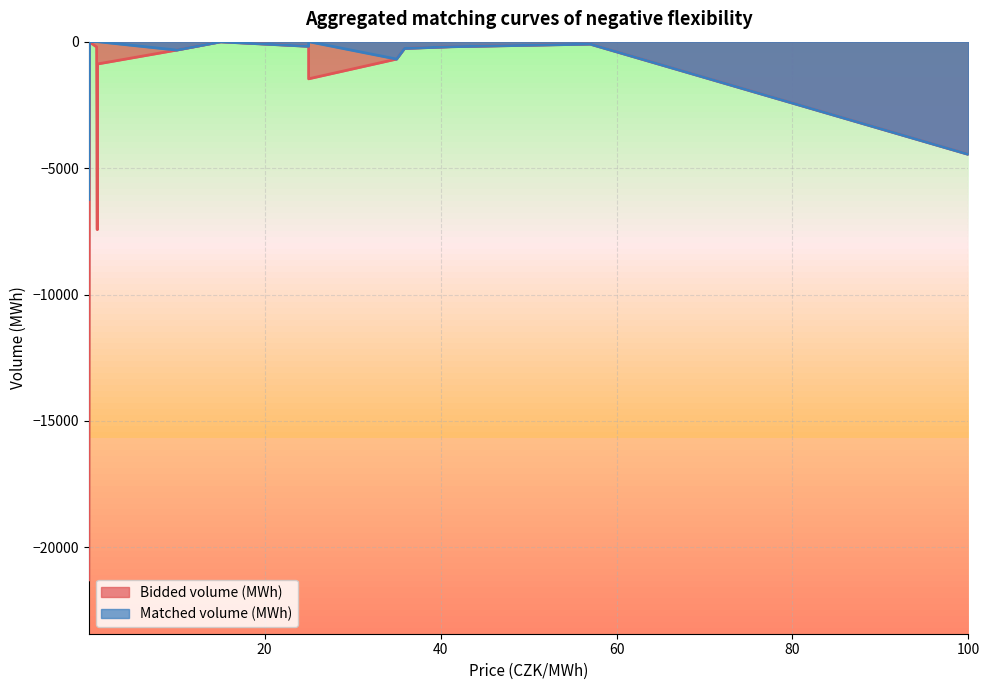

At which label does Matched volume (MWh) first exceed -97?

15.0